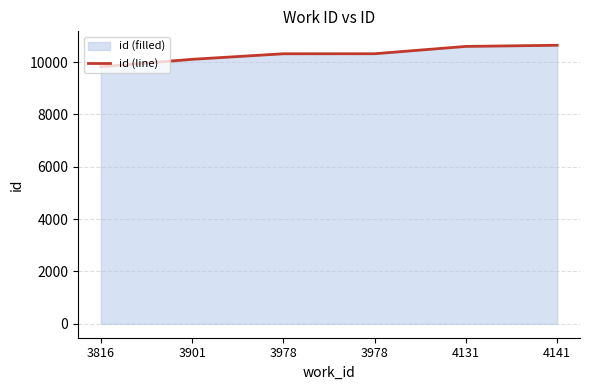

Does the chart have visible grid lines?

Yes